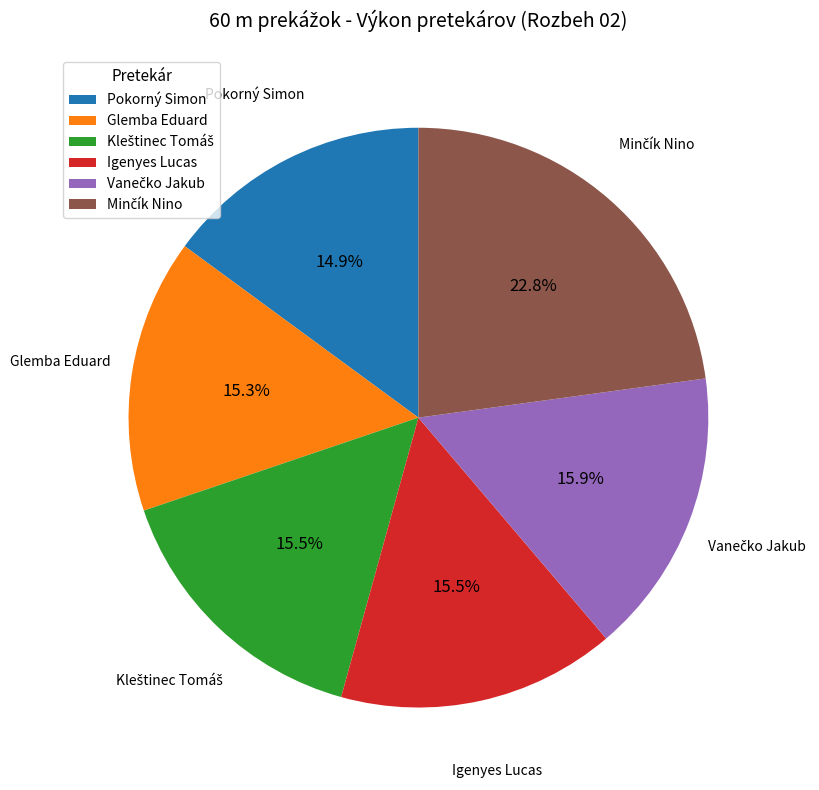

What is the ratio of the value at Glemba Eduard to the value at Pokorný Simon?

1.0